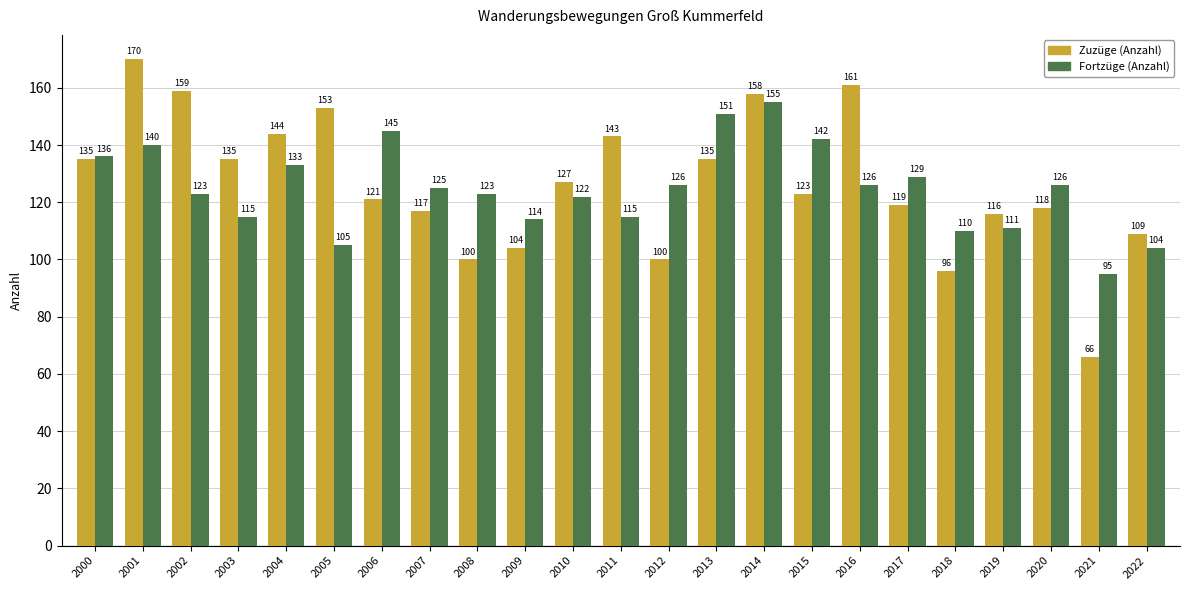

Rank the series at 2005 from lowest to highest value.

Fortzüge (Anzahl), Zuzüge (Anzahl)